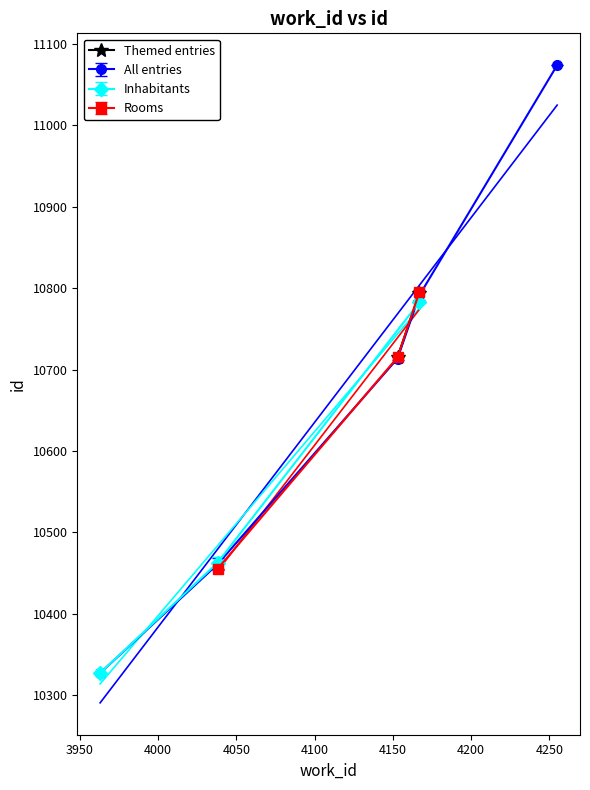

What is the average value?

10754